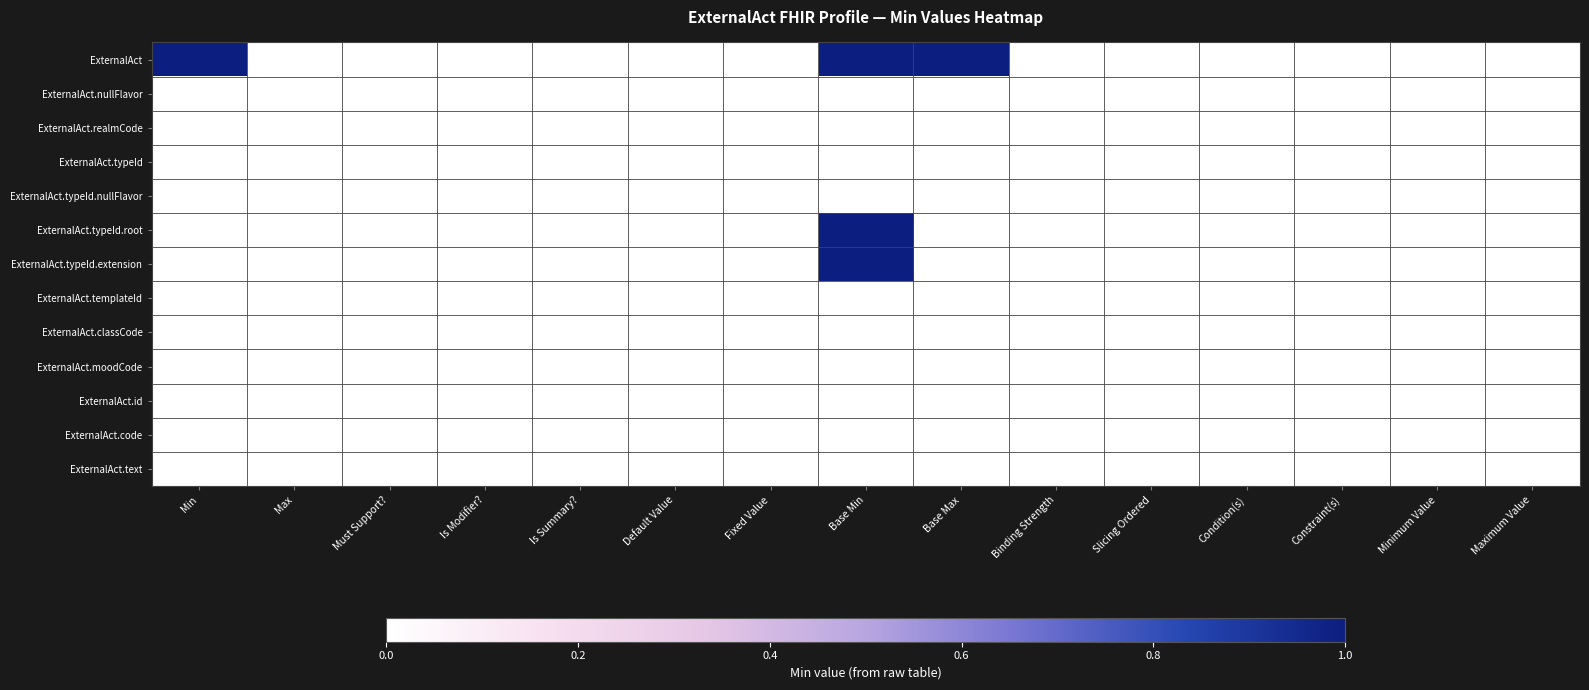

Which series has the largest total across all categories?

ExternalAct